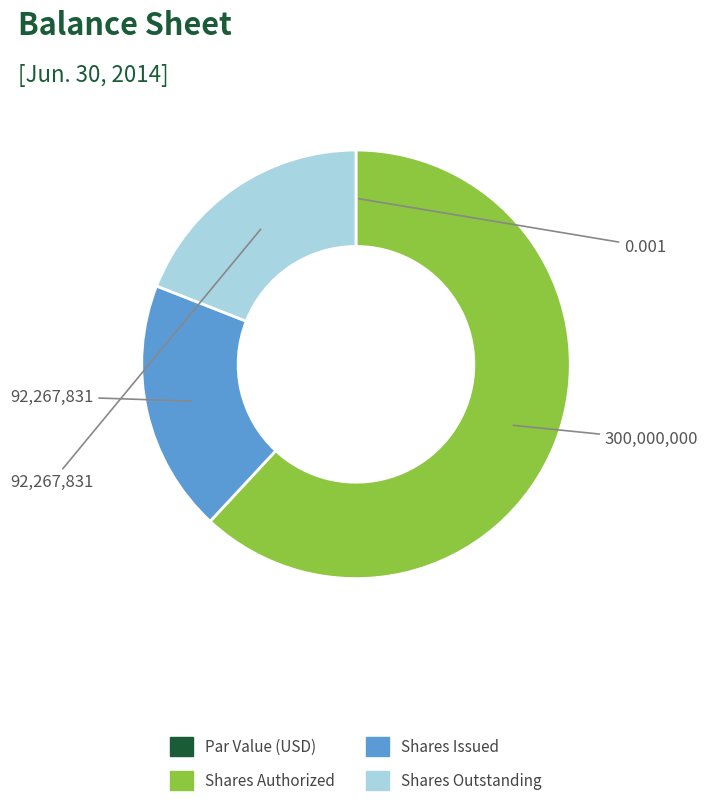

Is there a majority slice in this chart?

Yes